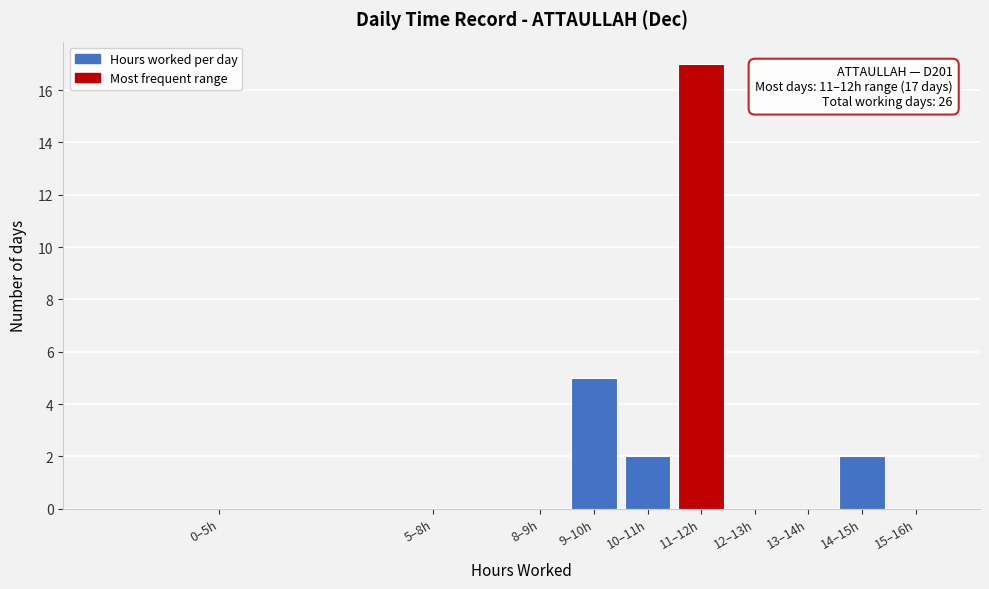

Reading left to right, extract all data points from this chart.

0–5h=0	5–8h=0	8–9h=0	9–10h=5	10–11h=2	11–12h=17	12–13h=0	13–14h=0	14–15h=2	15–16h=0